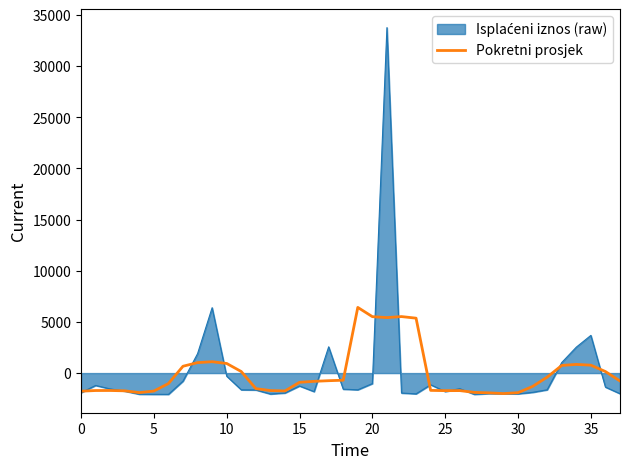

What is the maximum value shown in the chart?

33764.2